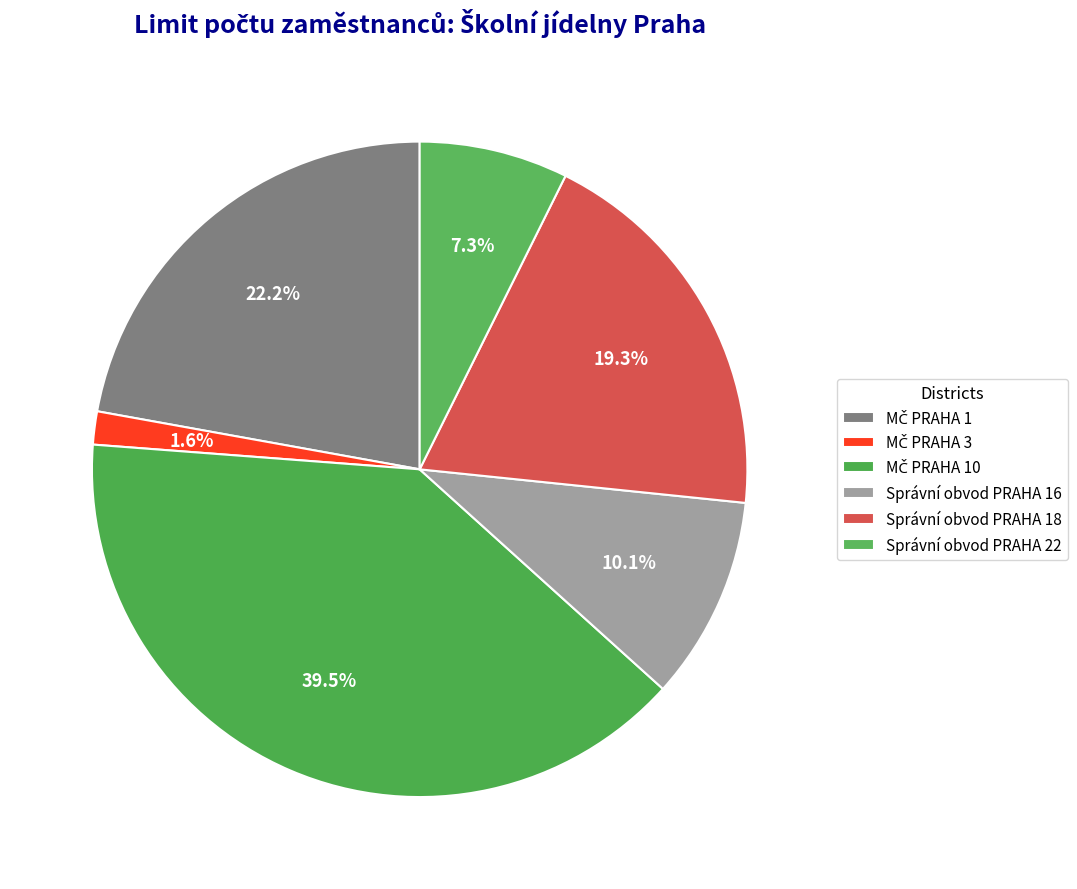

Does any single category account for the majority?

No